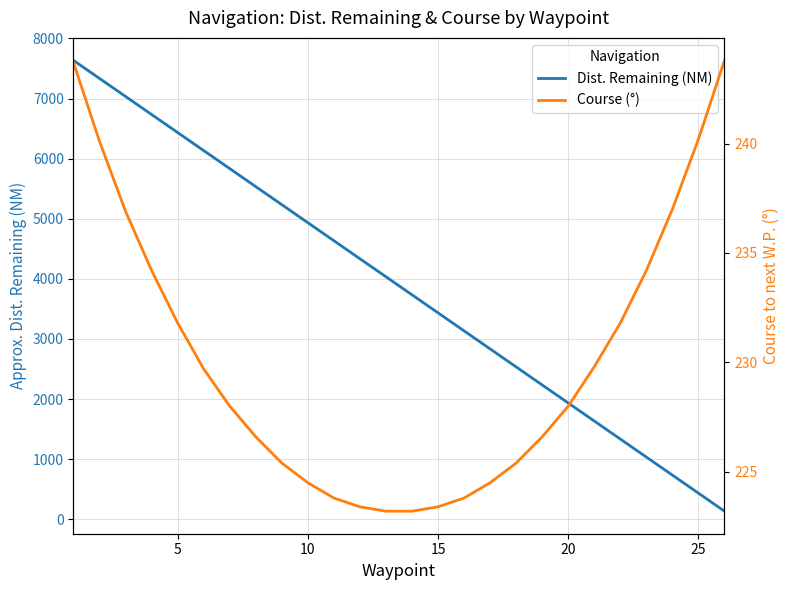

What is the difference between the maximum and second lowest values in the Course (°) series?

20.6